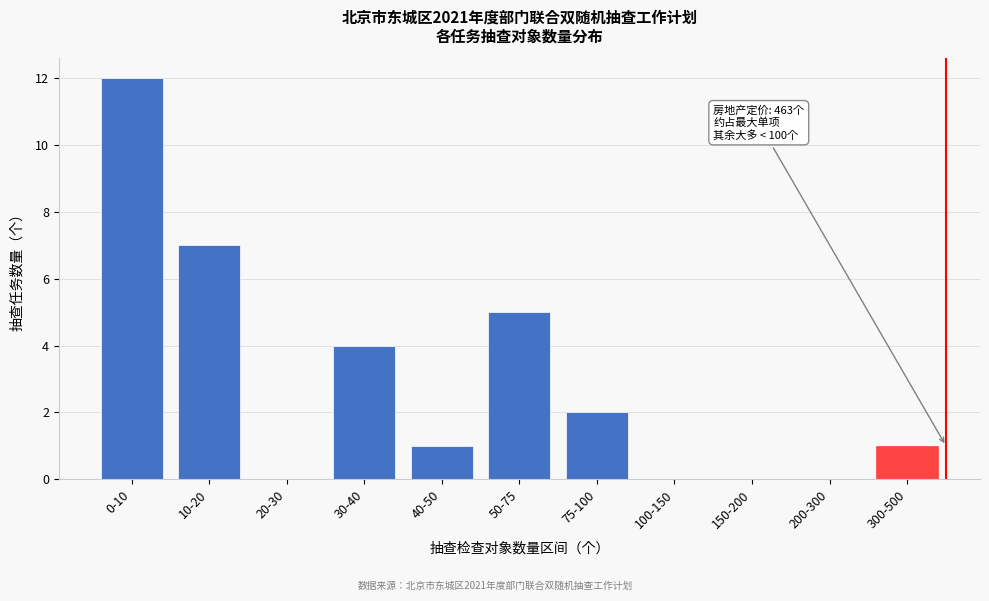

Reading left to right, list all the values displayed in this chart.

0-10=12	10-20=7	20-30=0	30-40=4	40-50=1	50-75=5	75-100=2	100-150=0	150-200=0	200-300=0	300-500=1